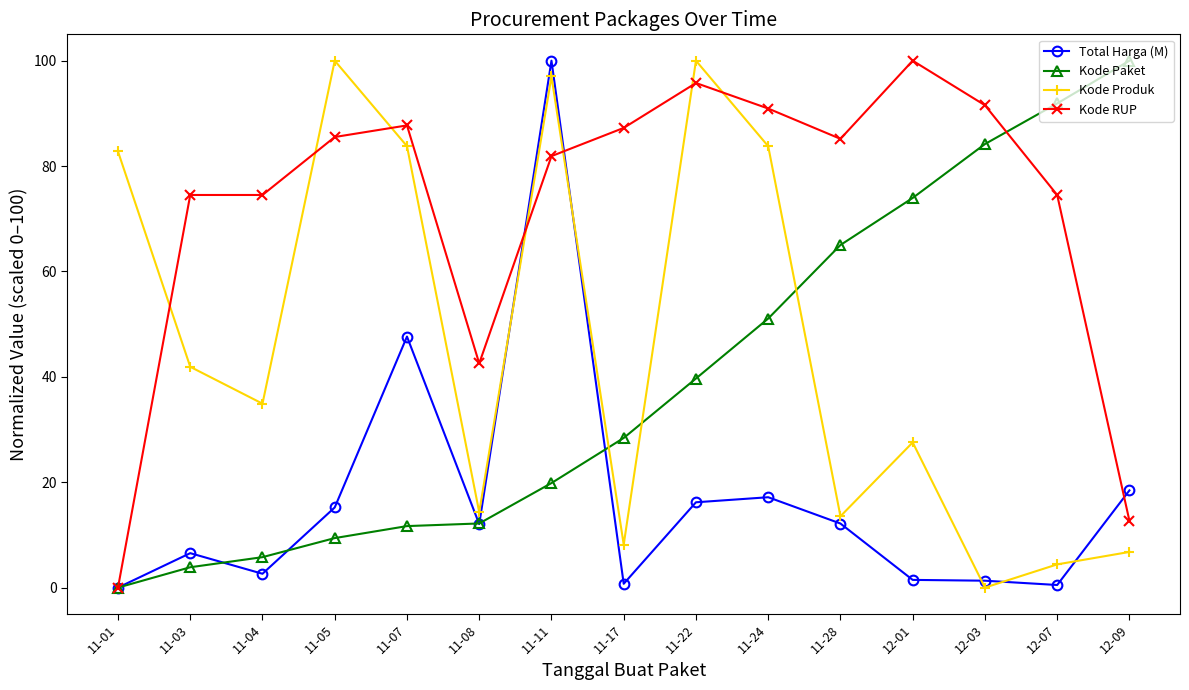

Between 11-05 and 11-08, which series saw the biggest shift?

Kode Produk